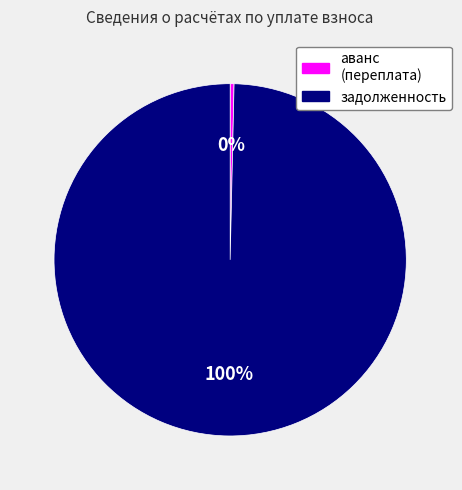

Is there a majority slice in this chart?

Yes